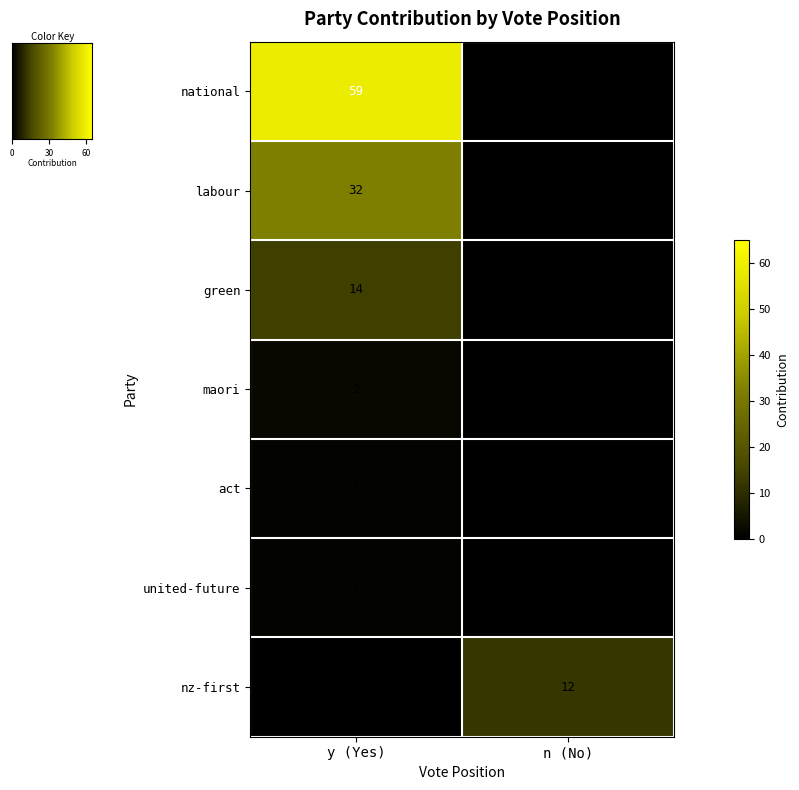

How many categories are shown in the chart?

2